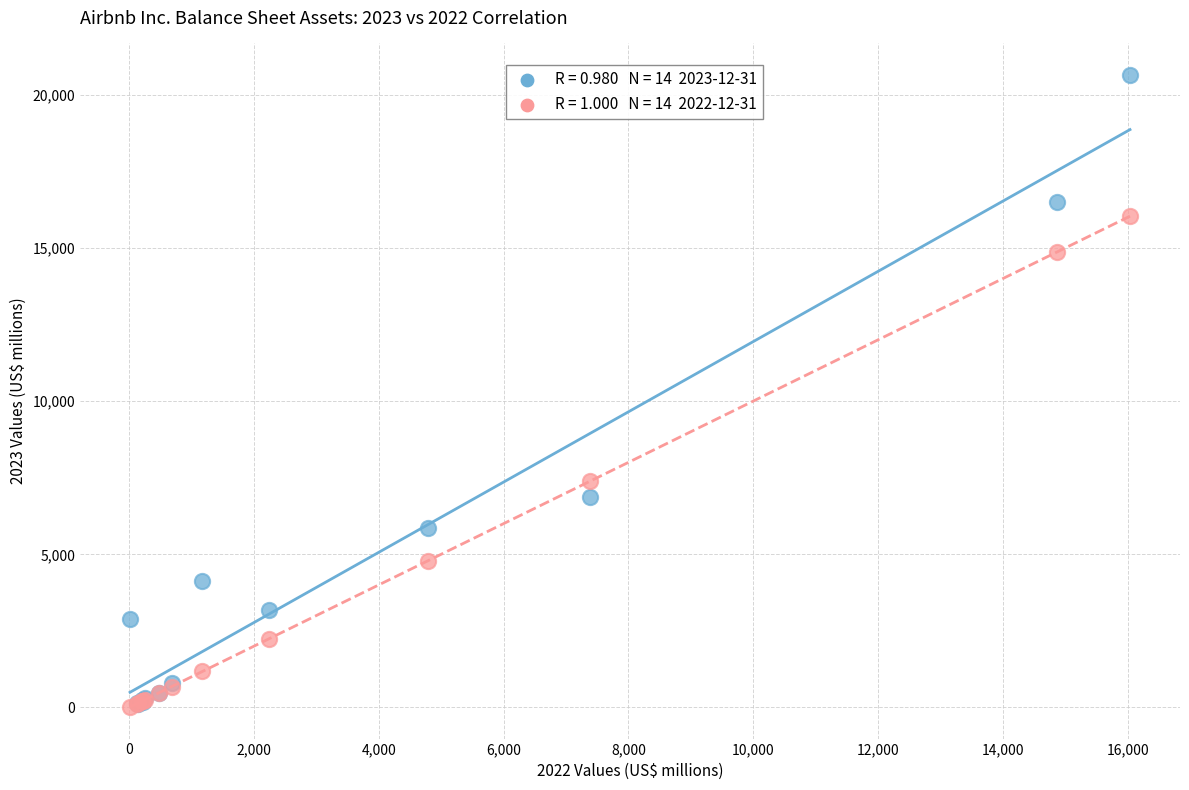

Across all series, what Y value is closest to 10330?

7378